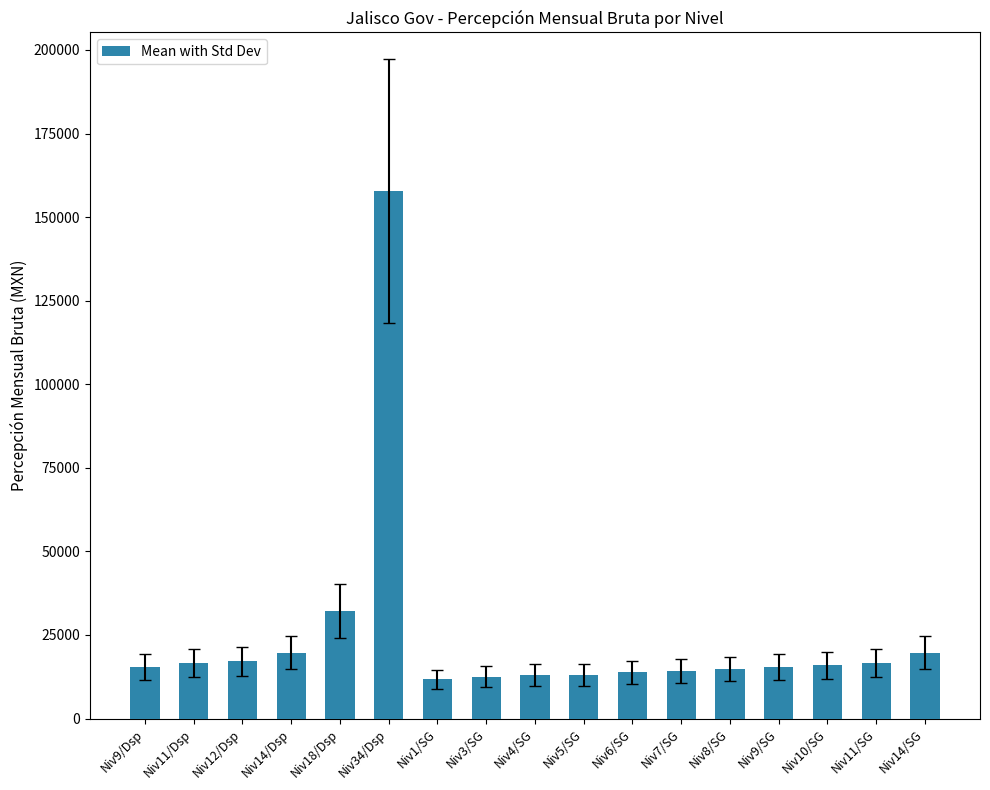

What is the smallest value displayed?

11691